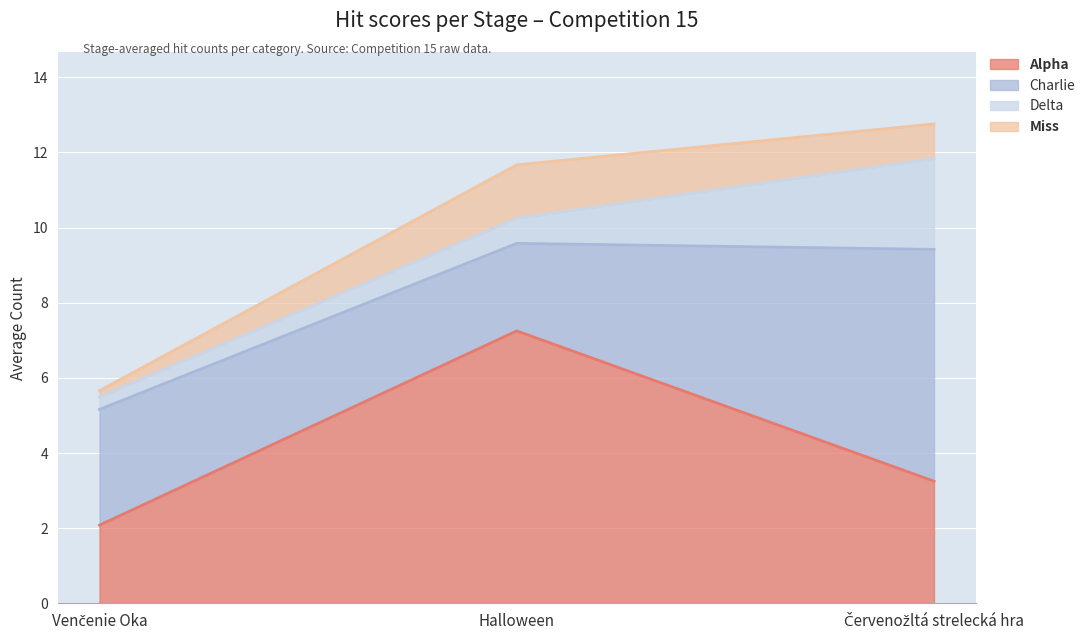

What are all the series names shown in the legend?

Alpha, Charlie, Delta, Miss